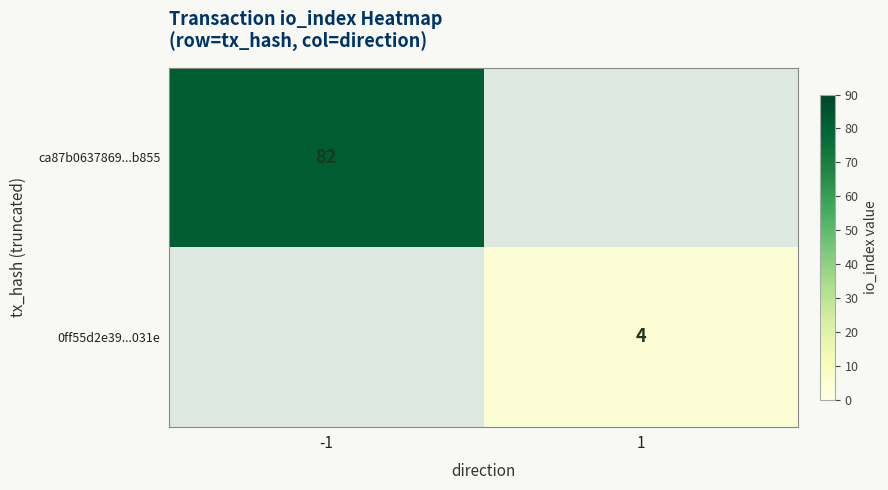

The value of ca87b0637869...b855 at -1 is 82. True or false?

True